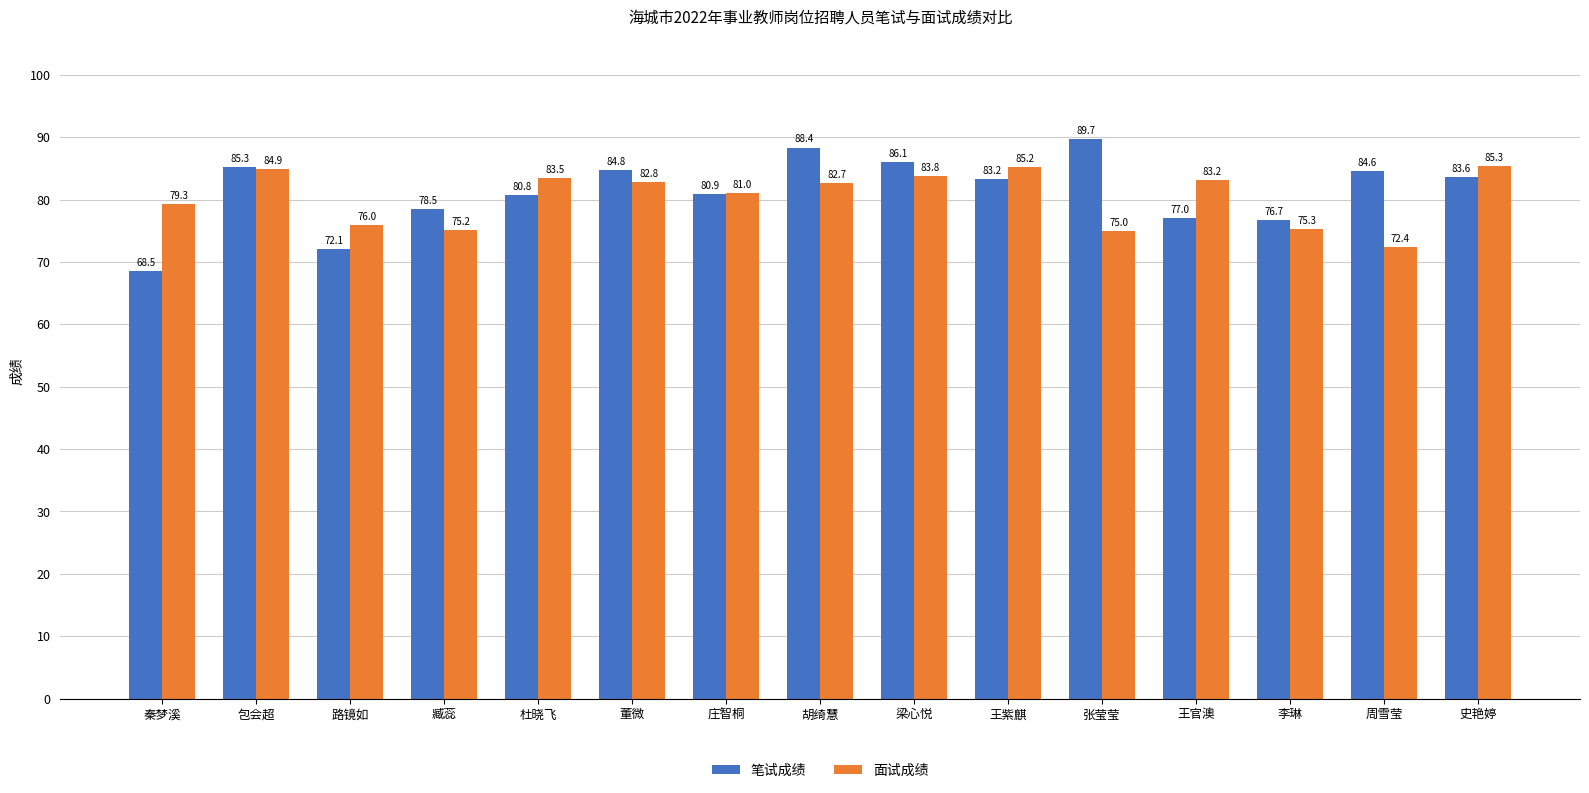

Are the bars grouped side by side (vs. stacked)?

Yes